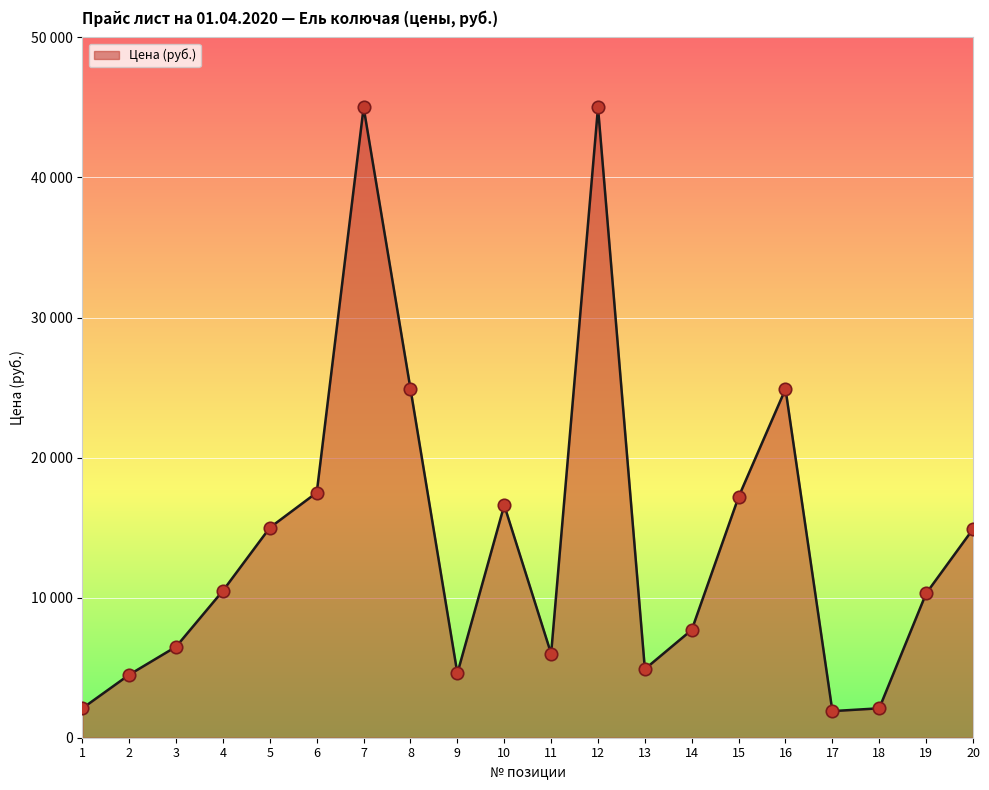

What is the change in value from 9 to 20?

+10300